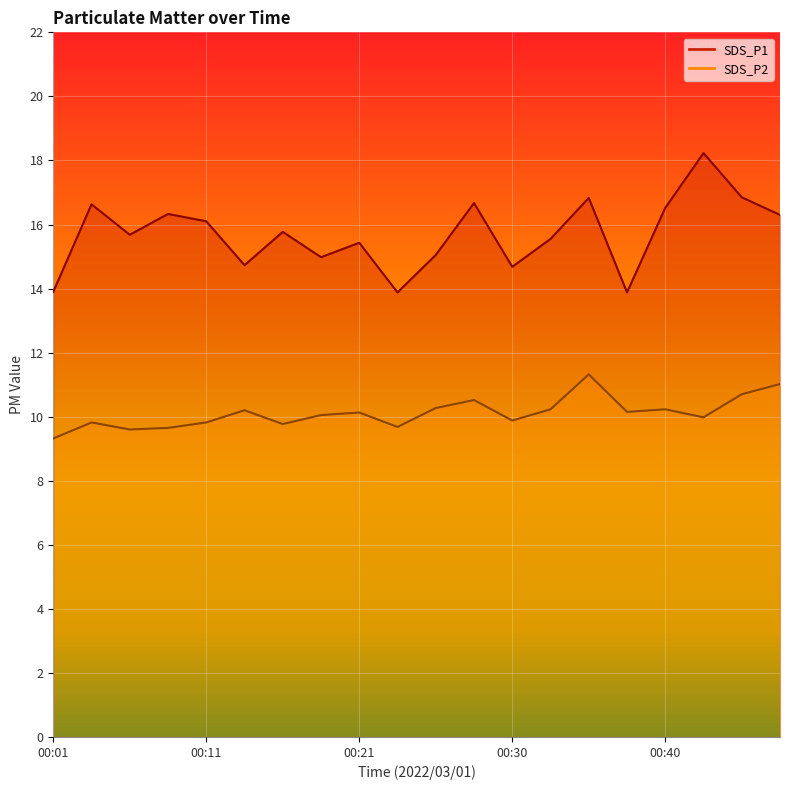

At how many categories does at least one series exceed 16?

9